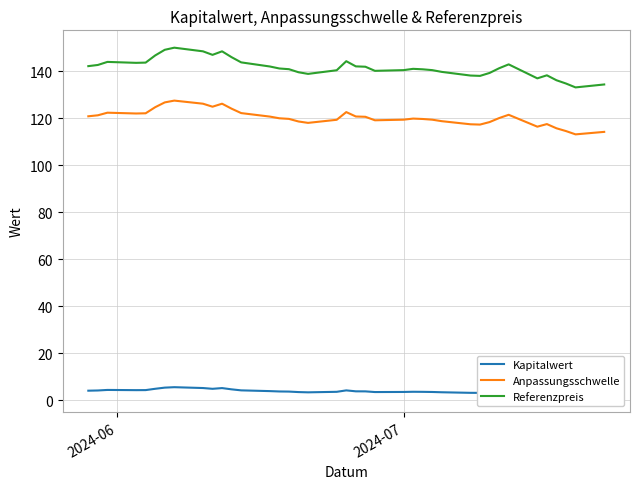

In Referenzpreis, how many points are lower than both neighbors (excluding endpoints)?

7